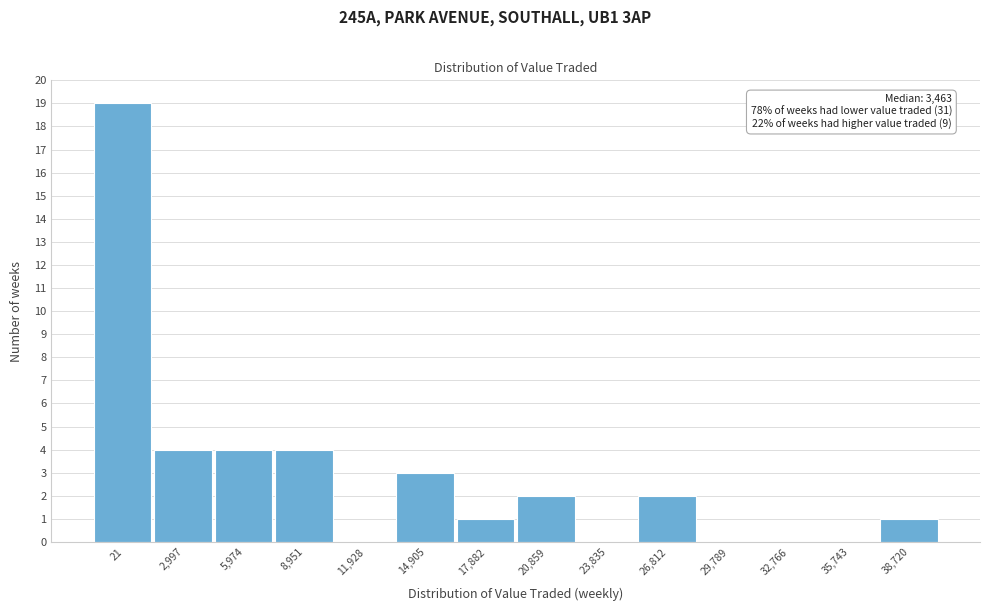

Reading left to right, transcribe all the data shown in this chart.

21=19	2,997=4	5,974=4	8,951=4	11,928=0	14,905=3	17,882=1	20,859=2	23,835=0	26,812=2	29,789=0	32,766=0	35,743=0	38,720=1